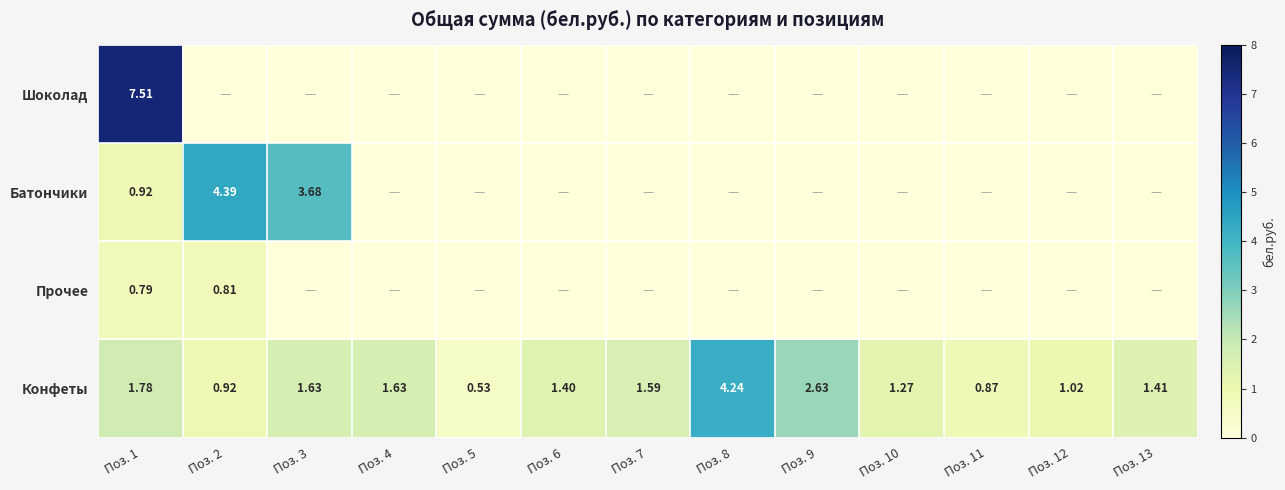

What is the difference between the maximum and minimum values in the Шоколад series?

7.5